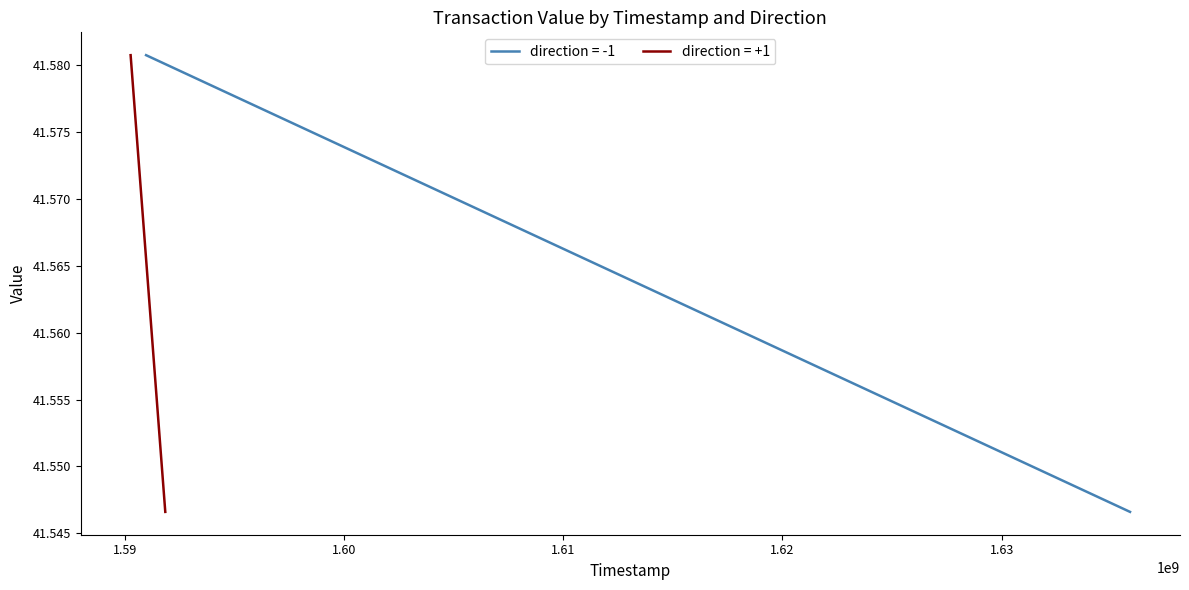

Which has a higher value, 1635853049 or 1591848579?

1591848579